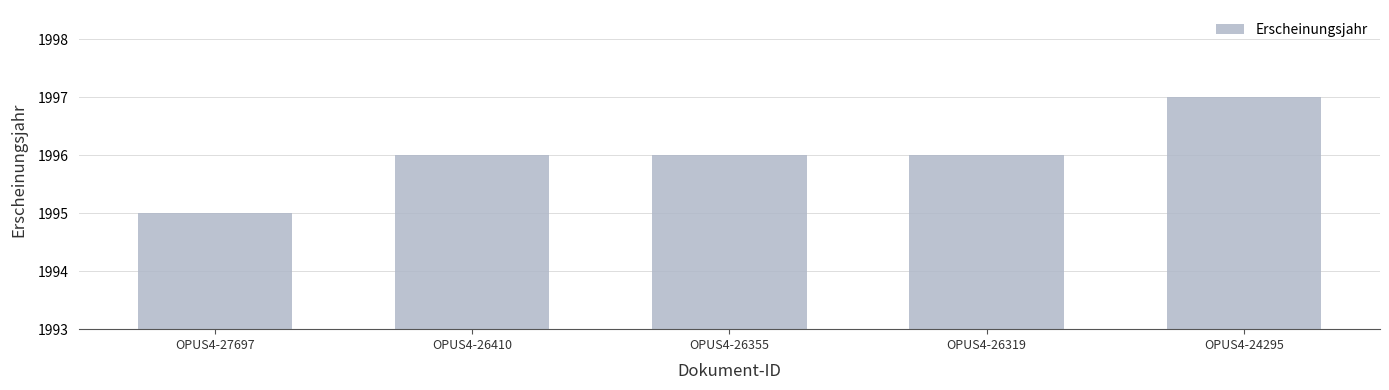

What is the sum of the values at OPUS4-26410 and OPUS4-26355?

3992